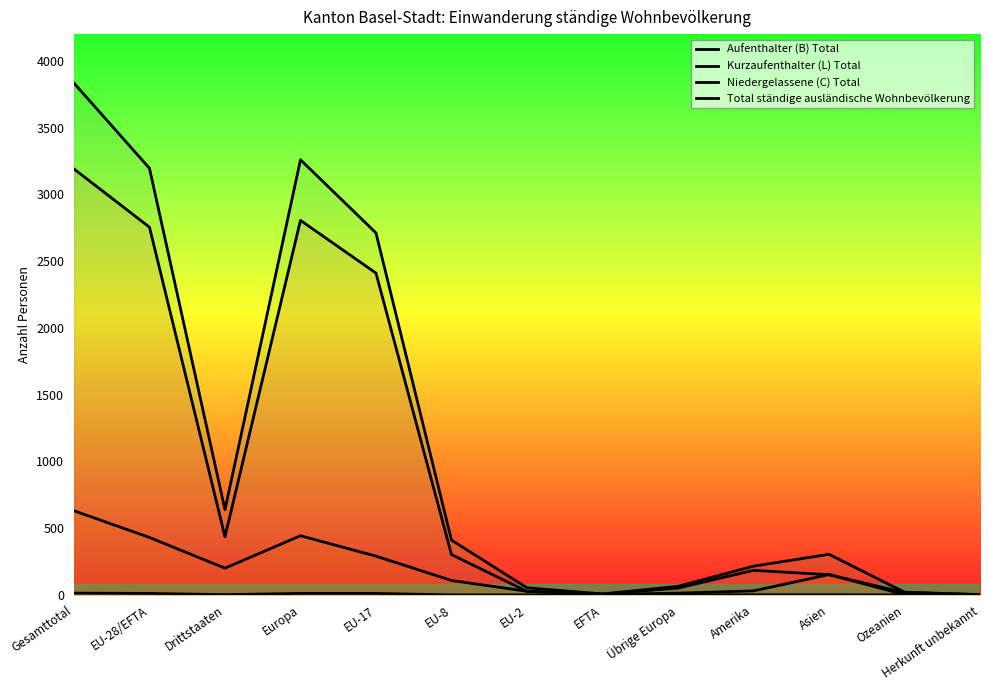

At which category does Aufenthalter (B) Total reach its first local valley?

Drittstaaten